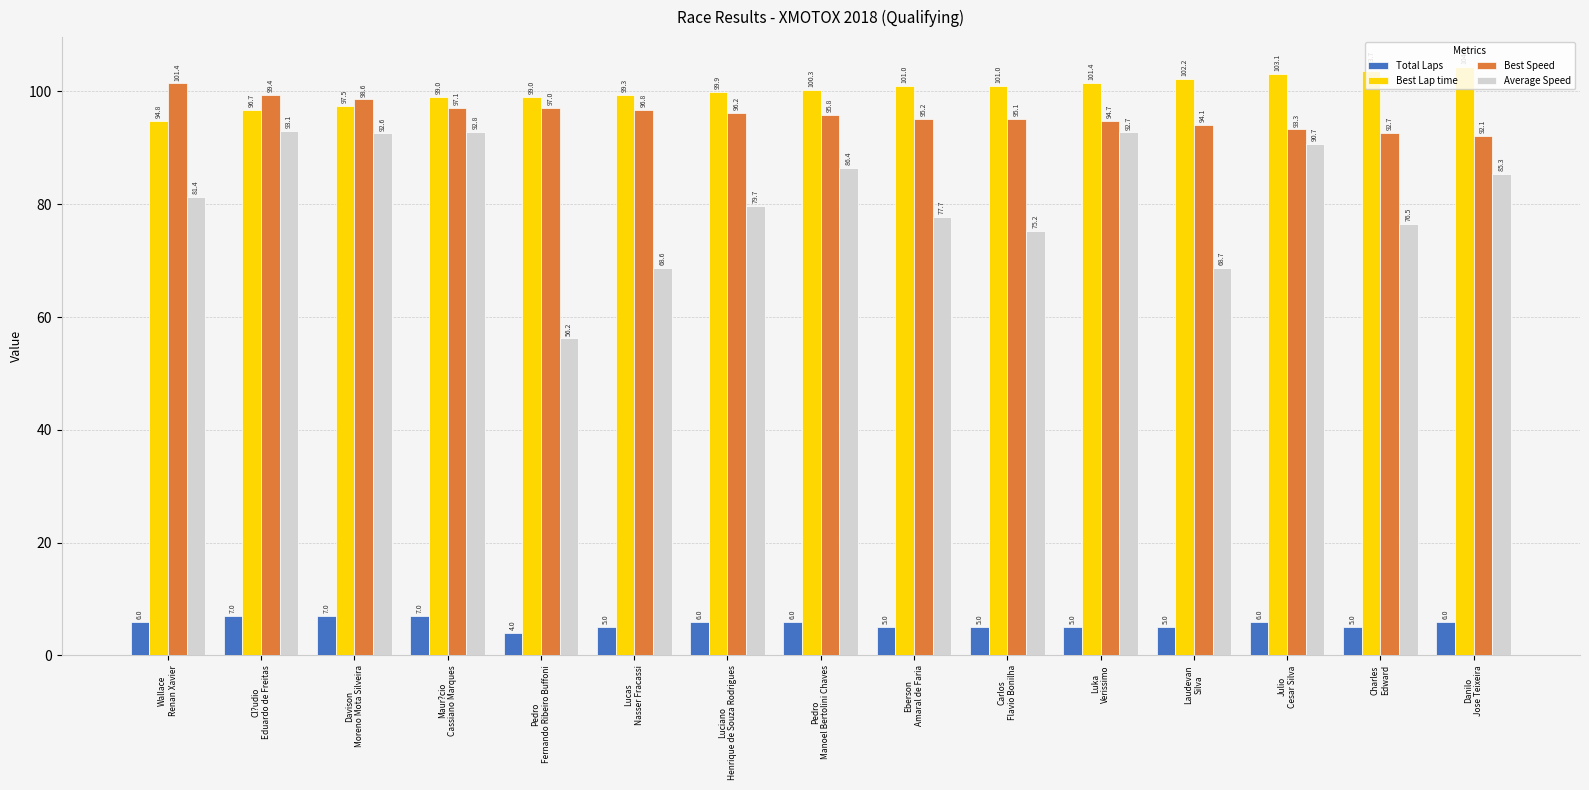

Is it true that Average Speed equals 68.6 at Lucas
Nasser Fracassi?

True